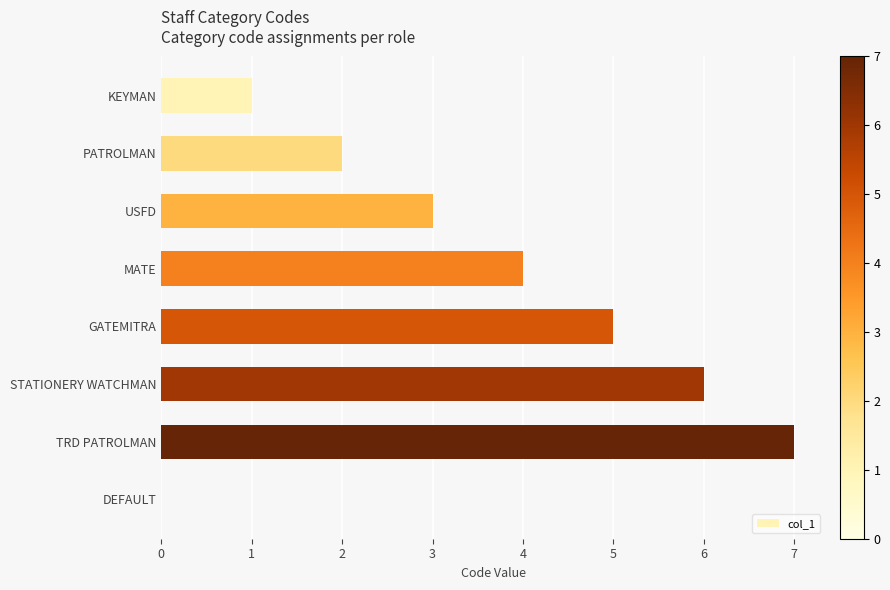

Reading top to bottom, extract all data points from this chart.

KEYMAN=1	PATROLMAN=2	USFD=3	MATE=4	GATEMITRA=5	STATIONERY WATCHMAN=6	TRD PATROLMAN=7	DEFAULT=0